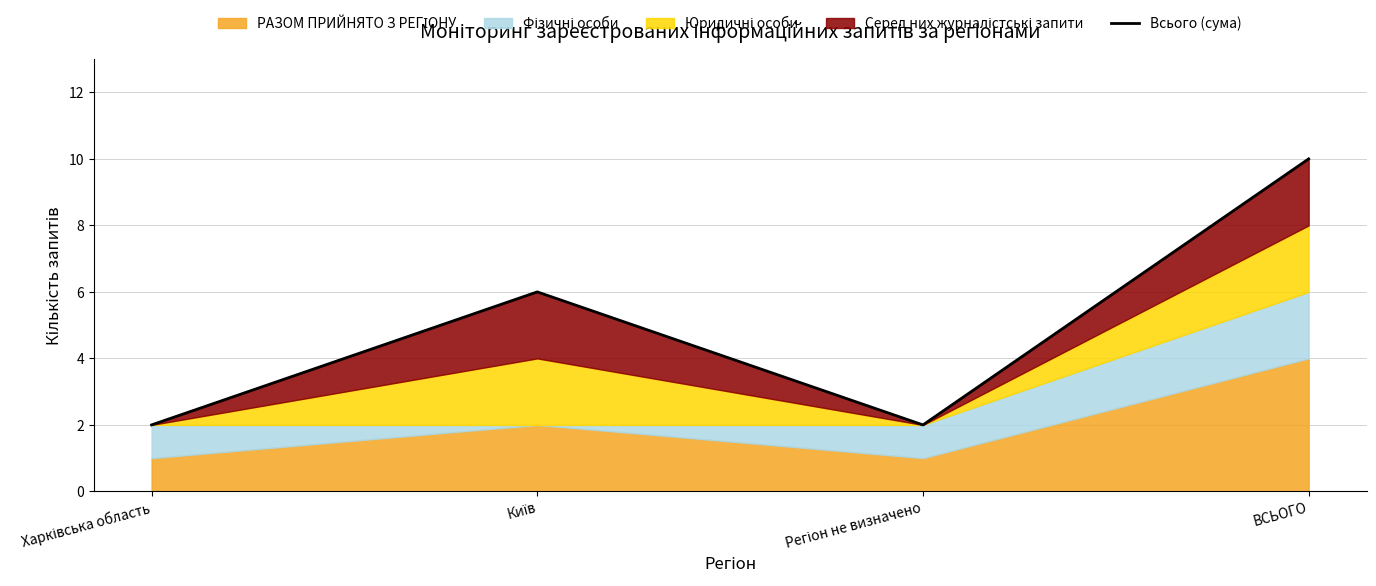

Rank the categories by value from lowest to highest.

Харківська область, Регіон не визначено, Київ, ВСЬОГО